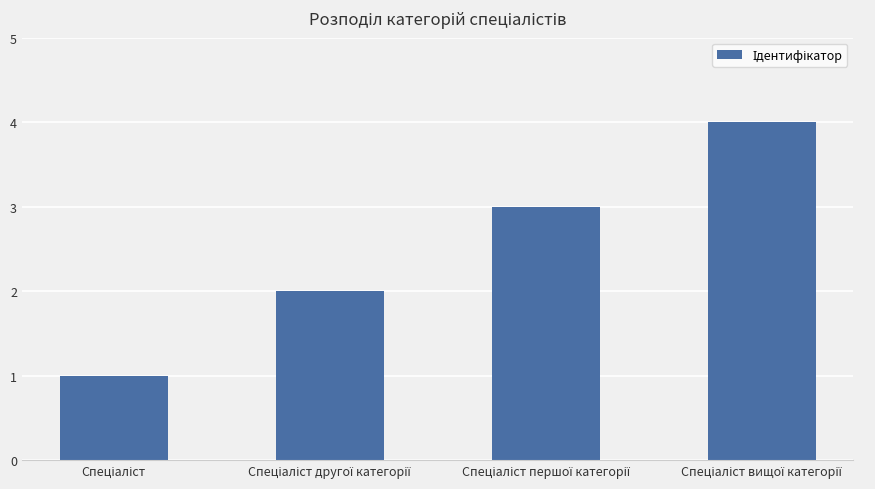

What is the difference between the maximum and minimum values?

3